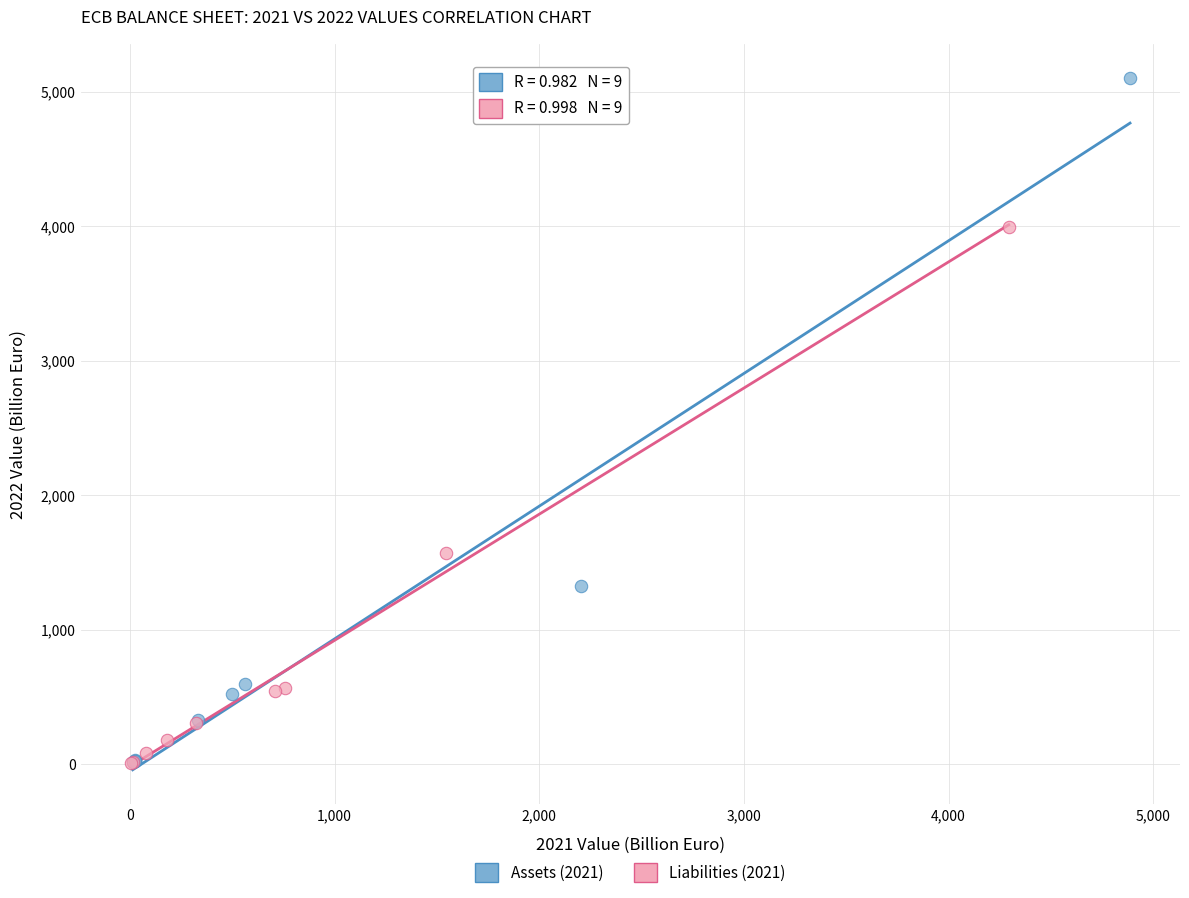

Which series has the widest spread of Y values?

Assets (2021)